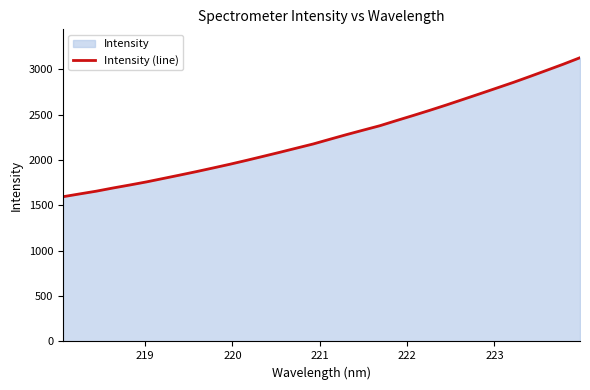

What is the maximum value shown in the chart?

3126.4